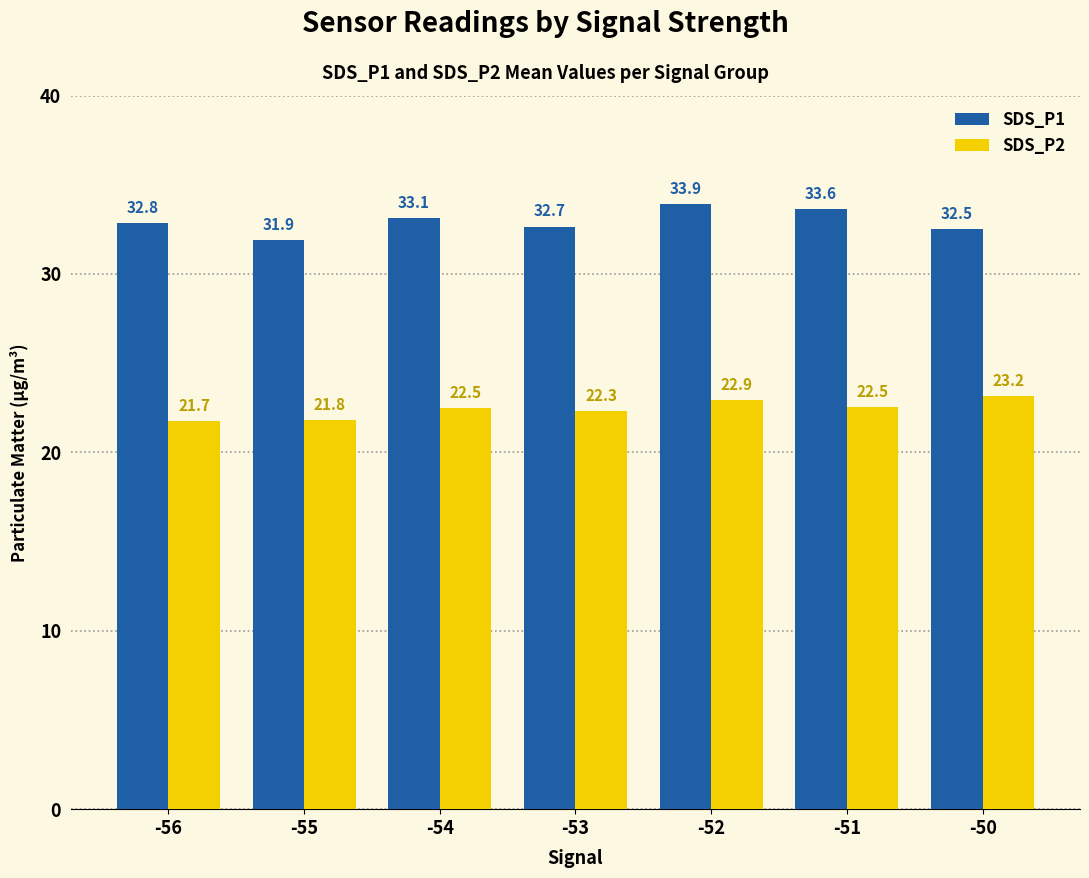

The SDS_P2 series shows 5.2 at -52. True or false?

False